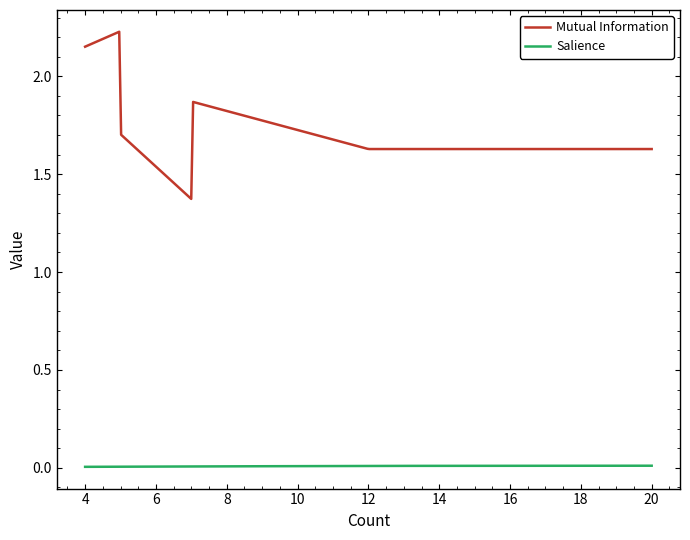

What is the difference between the maximum and minimum values in the Mutual Information series?

0.9